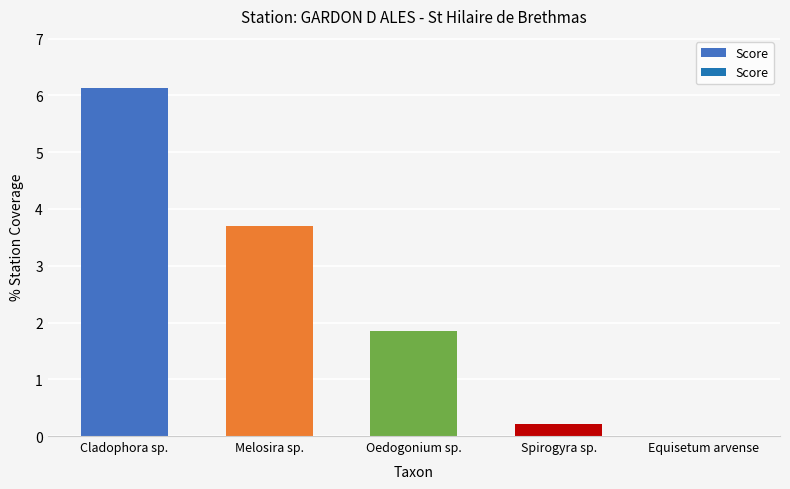

Which has a higher value, Cladophora sp. or Melosira sp.?

Cladophora sp.